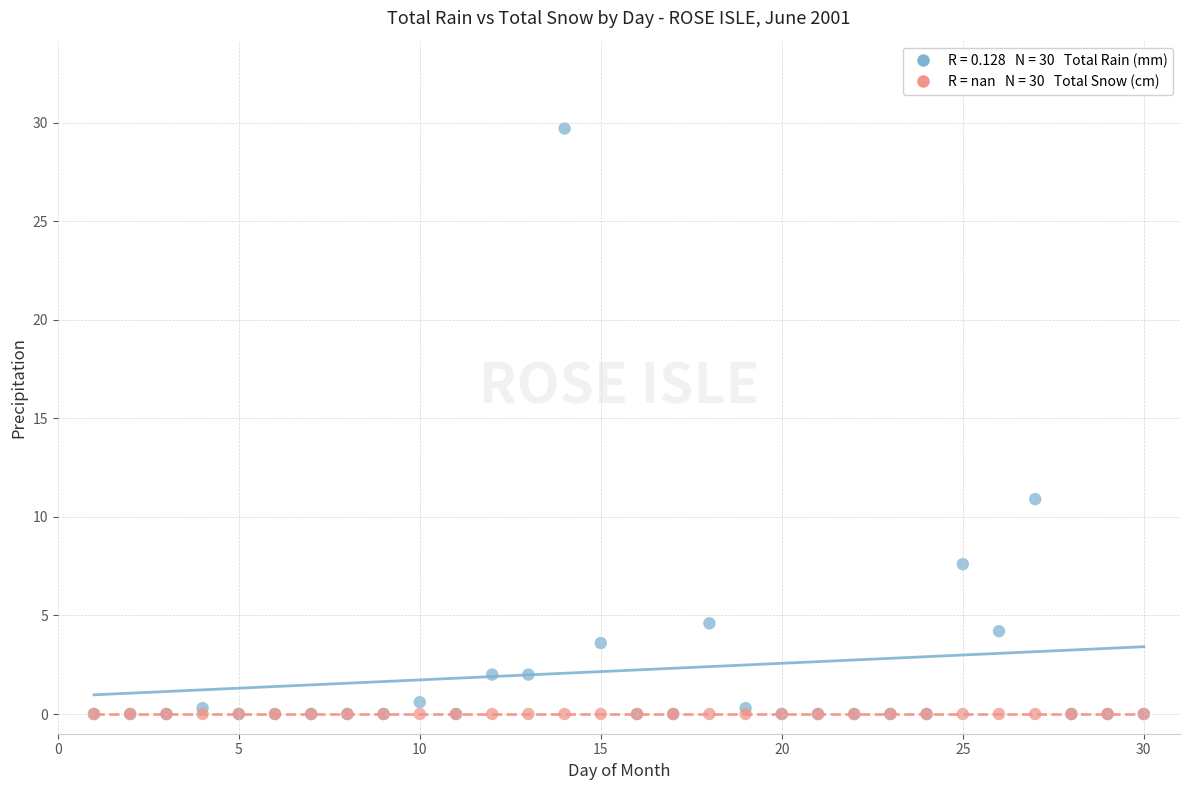

Across all series, what Y value is closest to 14?

10.9